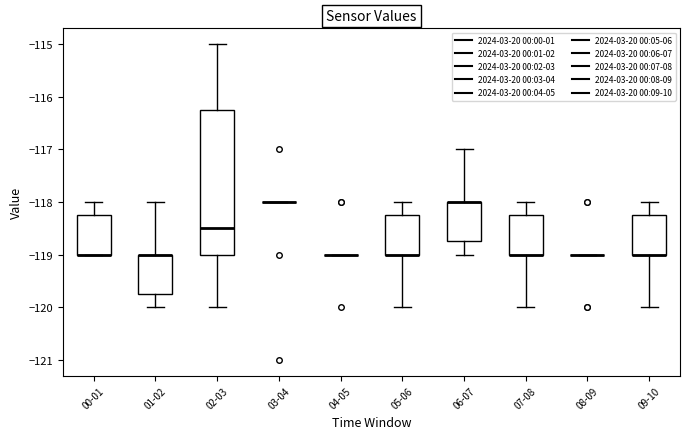

Comparing the boxes themselves (not the whiskers), which one is the tallest?

02-03